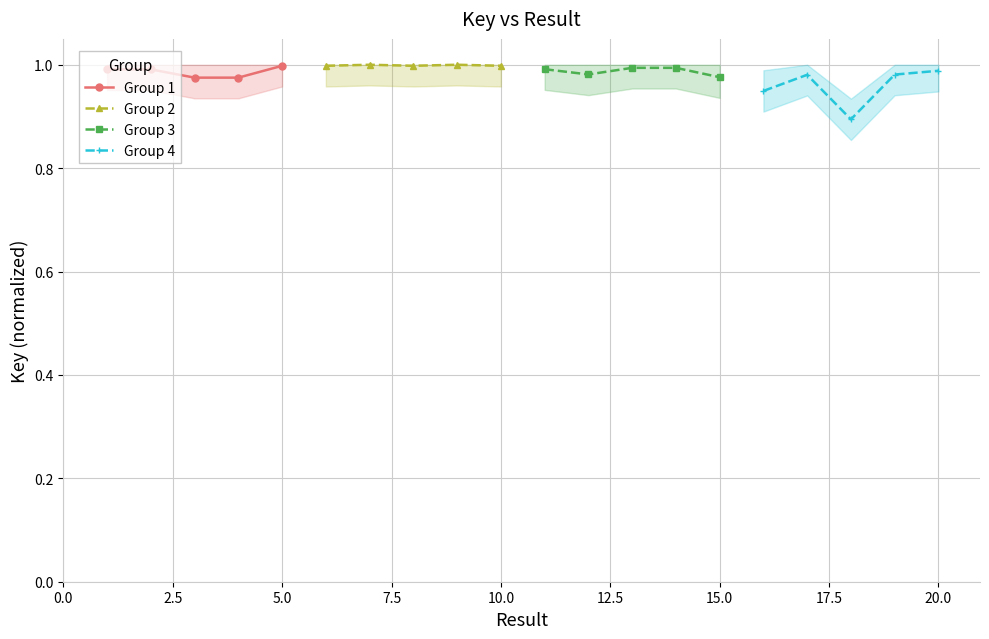

What is the greatest value displayed?

1.0